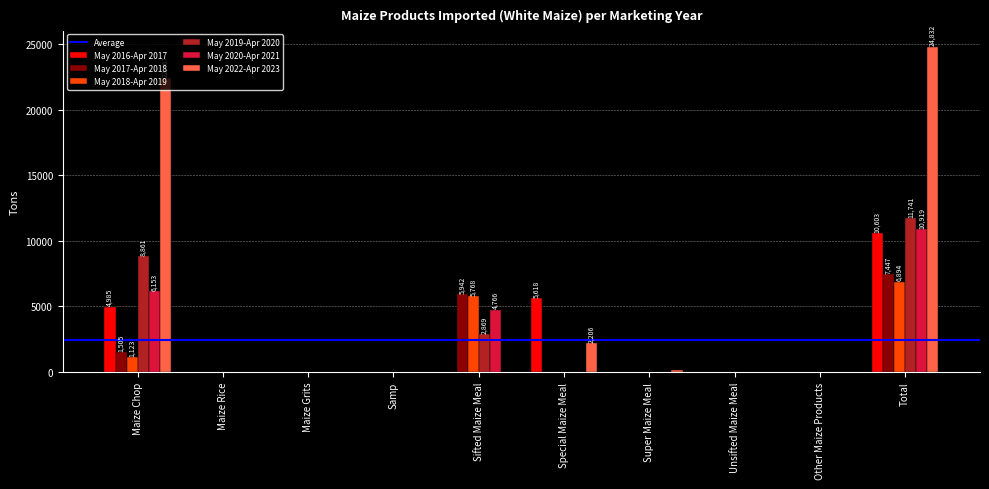

Between Special Maize Meal and Total, which series saw the biggest shift?

May 2022-Apr 2023